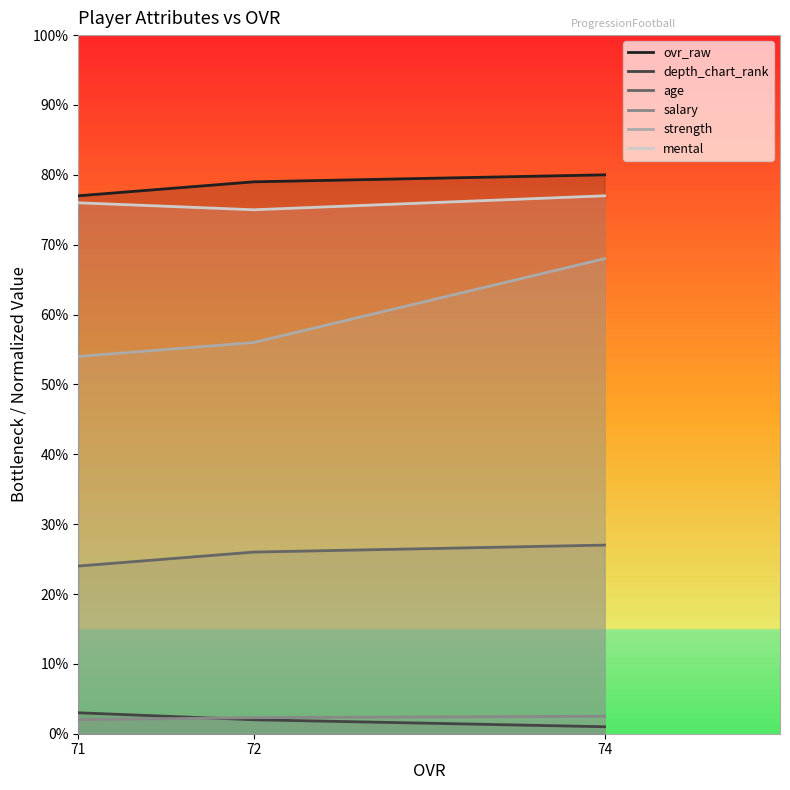

At how many categories does at least one series exceed 70?

3